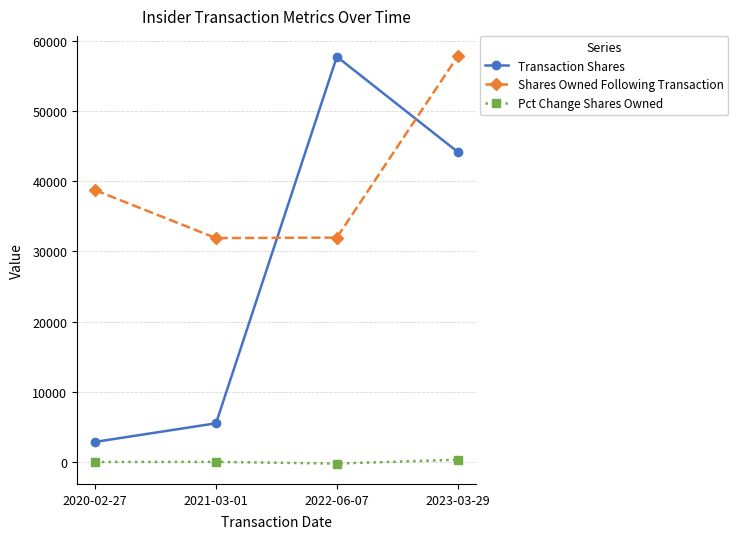

What is the value of the Pct Change Shares Owned point at the 4th from the left?

324